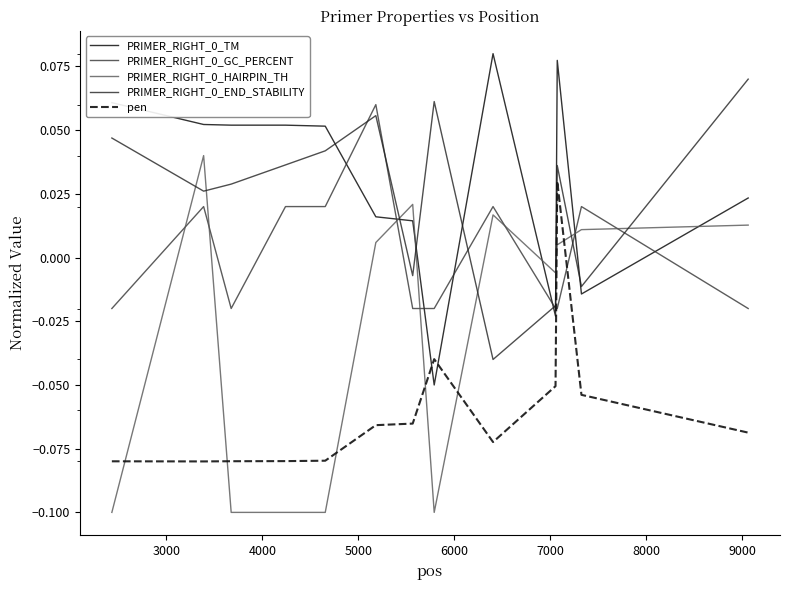

How many lines are shown in the chart?

5